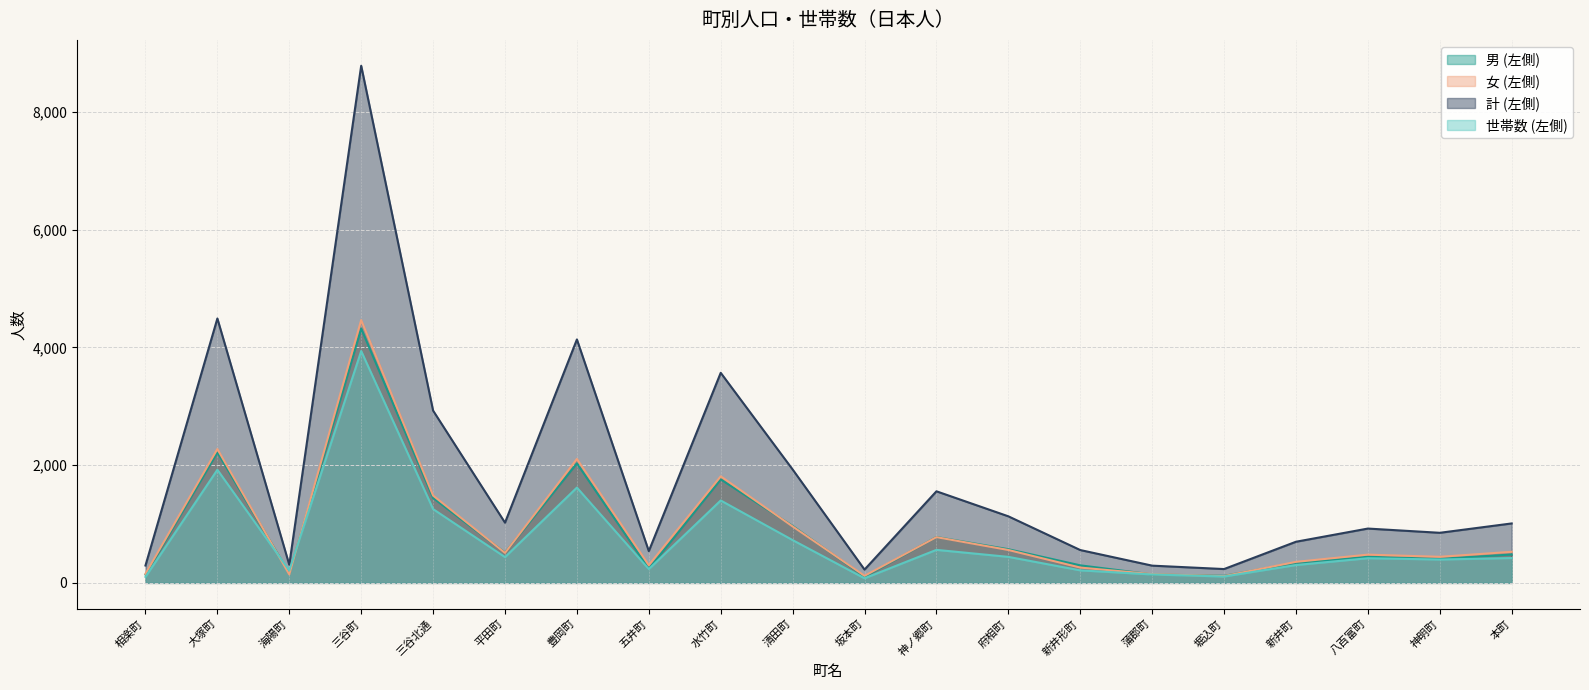

True or false: 計 (左側) and 世帯数 (左側) cross at least once.

False